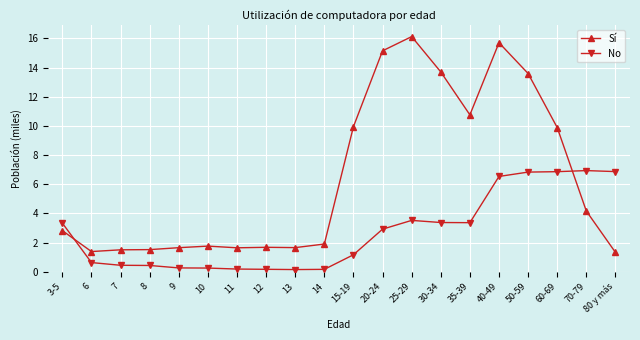

Which series has the largest total across all categories?

Sí